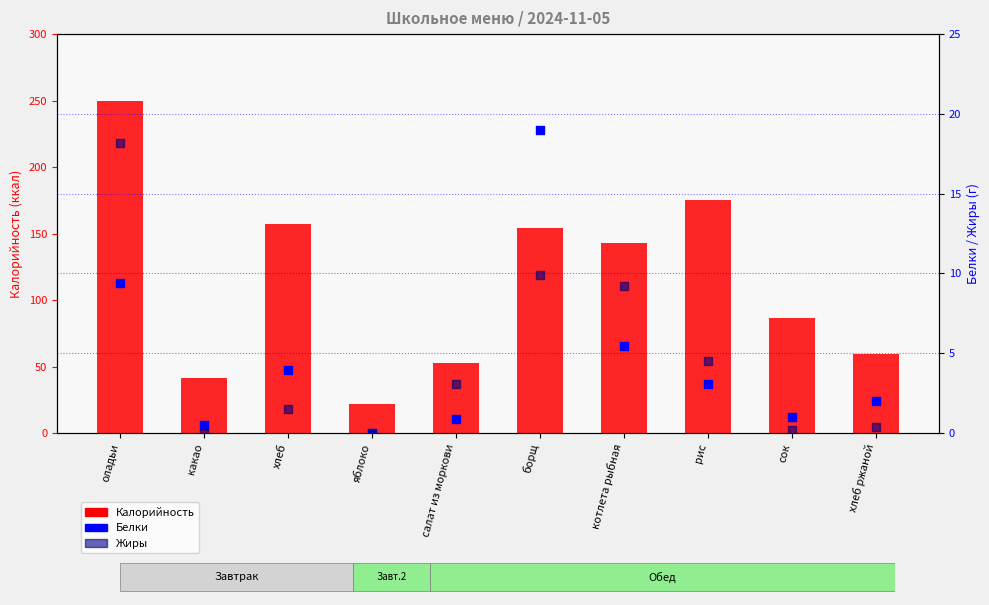

Which series reaches the minimum Y coordinate?

Белки